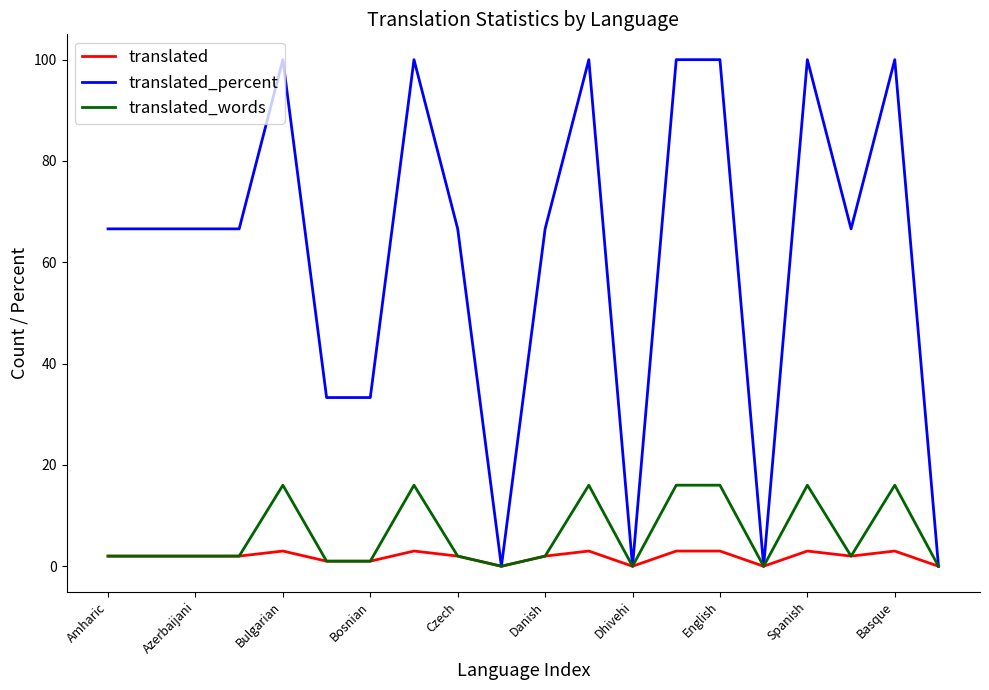

Reading left to right, extract all data points from this chart.

translated: 2.0	2.0	2.0	2.0	3.0	1.0	1.0	3.0	2.0	0.0	2.0	3.0	0.0	3.0	3.0	0.0	3.0	2.0	3.0	0.0
translated_percent: 66.6	66.6	66.6	66.6	100.0	33.3	33.3	100.0	66.6	0.0	66.6	100.0	0.0	100.0	100.0	0.0	100.0	66.6	100.0	0.0
translated_words: 2.0	2.0	2.0	2.0	16.0	1.0	1.0	16.0	2.0	0.0	2.0	16.0	0.0	16.0	16.0	0.0	16.0	2.0	16.0	0.0